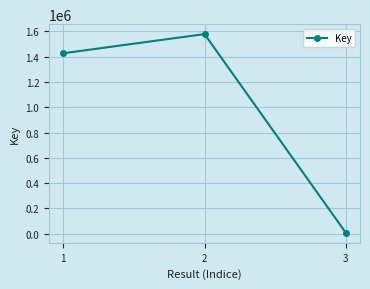

What is the smallest value displayed?

5559